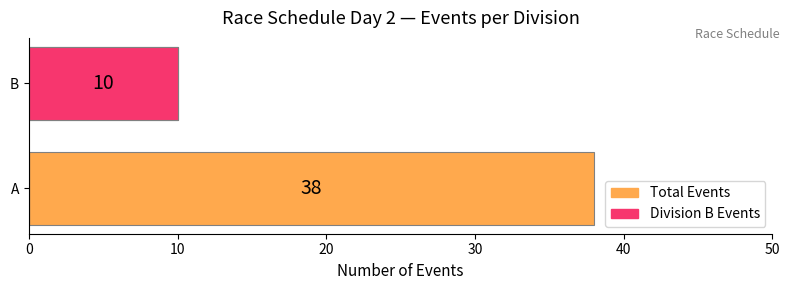

Is it true that Division B Events equals 10 at B?

True